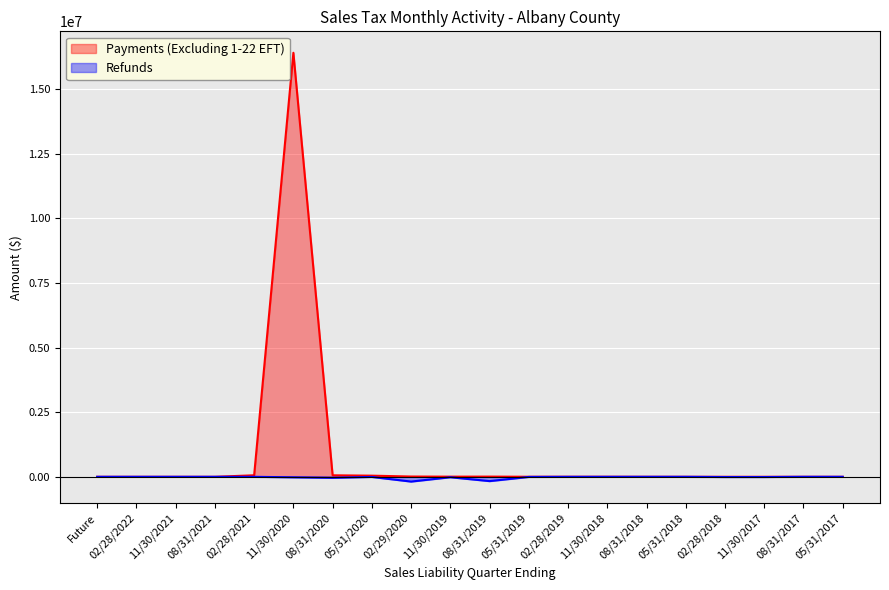

What is the difference between the second highest and second lowest values in the Payments (Excluding 1-22 EFT) series?

59267.3